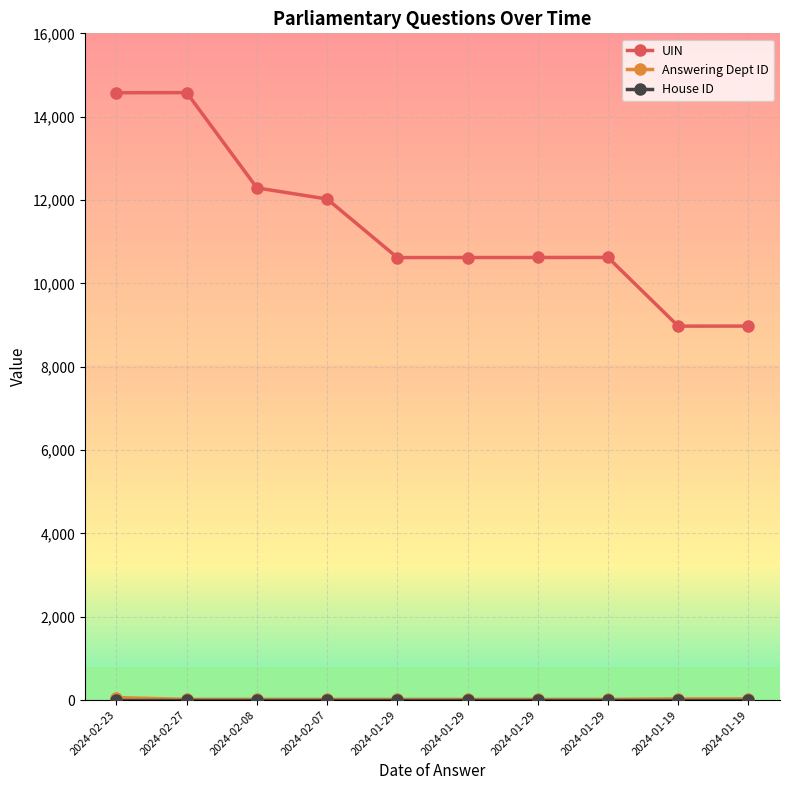

What is the label of the 2nd point from the right?

2024-01-19